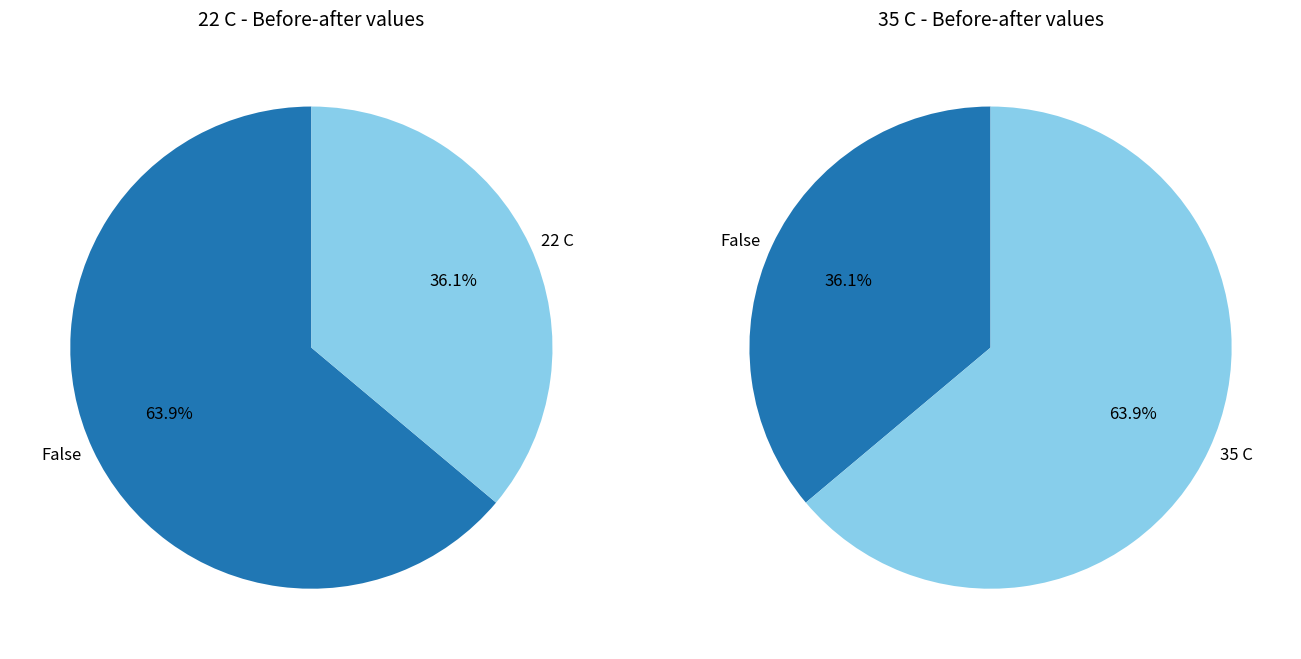

To the nearest percent, what is the combined percentage of 35 C and 22 C?

100%